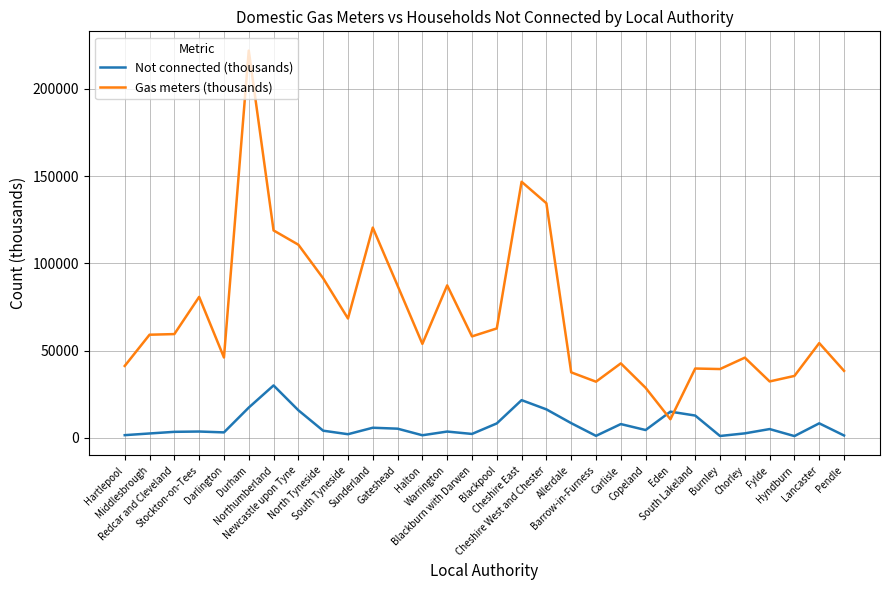

Which series has the widest spread of values?

Gas meters (thousands)